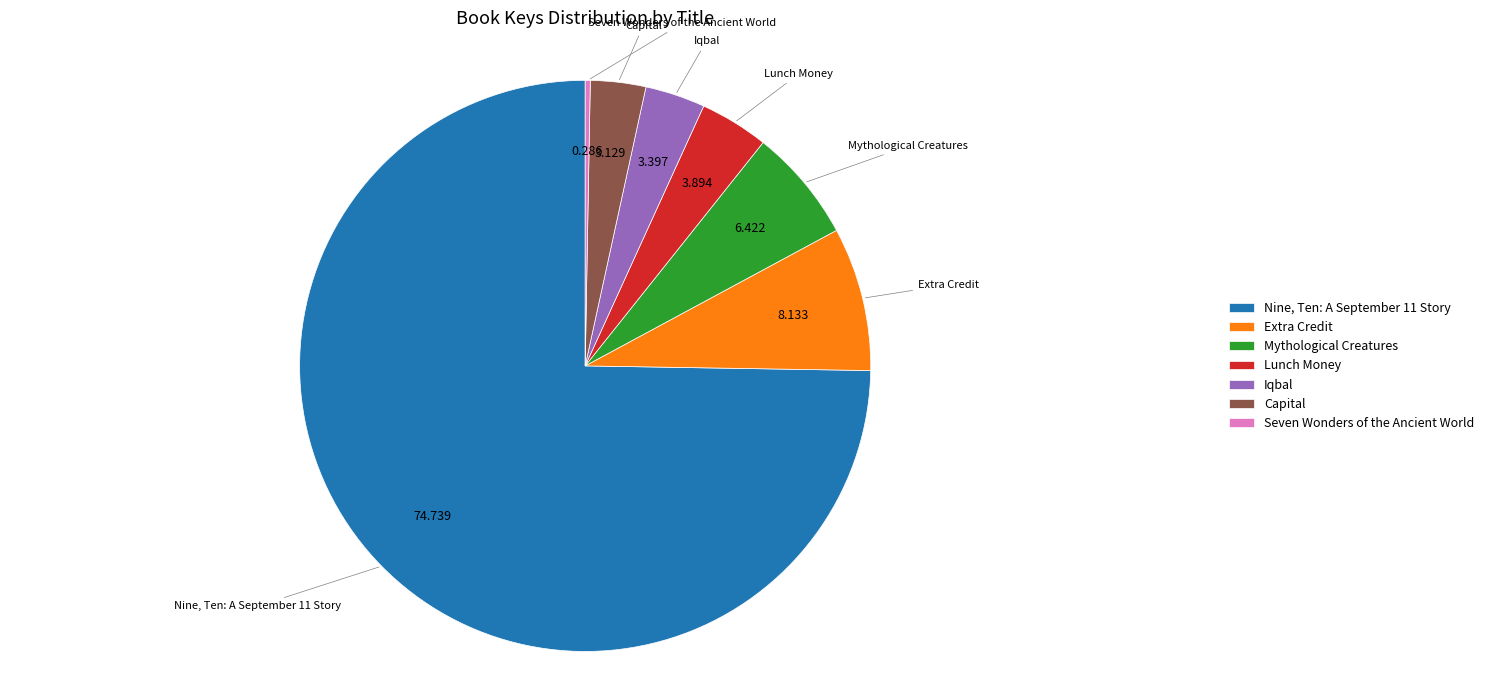

Is it true that Mythological Creatures is 6% of the pie?

True